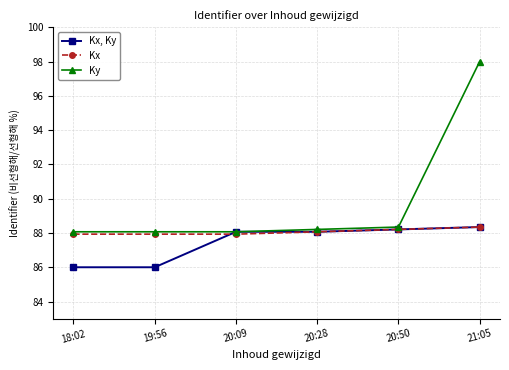

What is the sum of all Kx, Ky values?

524.7